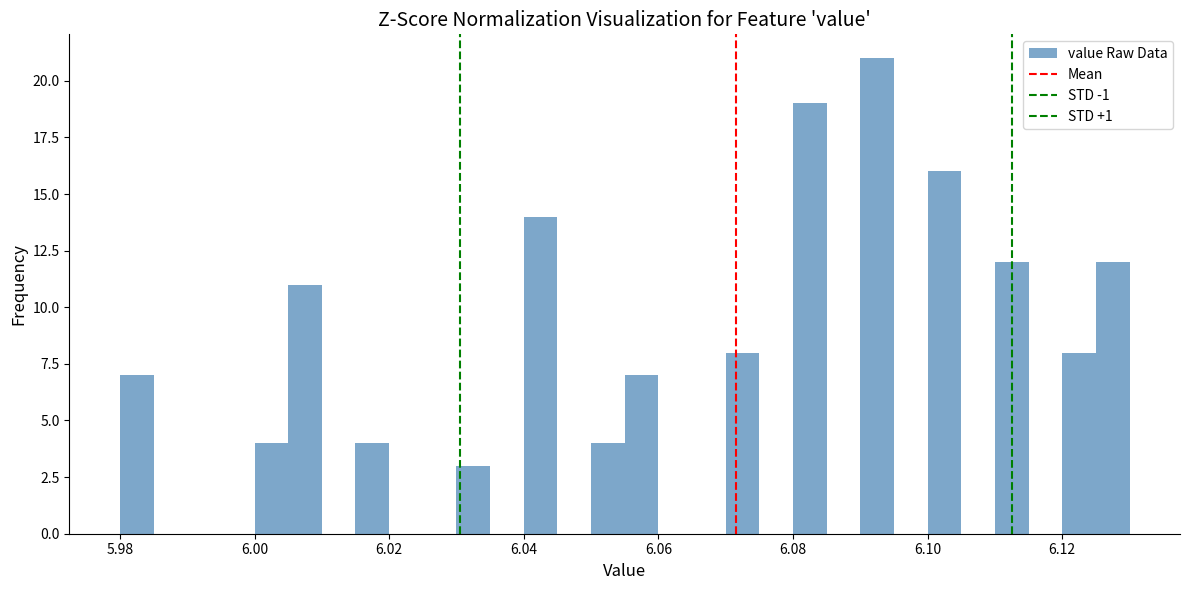

Read against the x-axis, roughly where is the centre of the tallest bar?

6.092